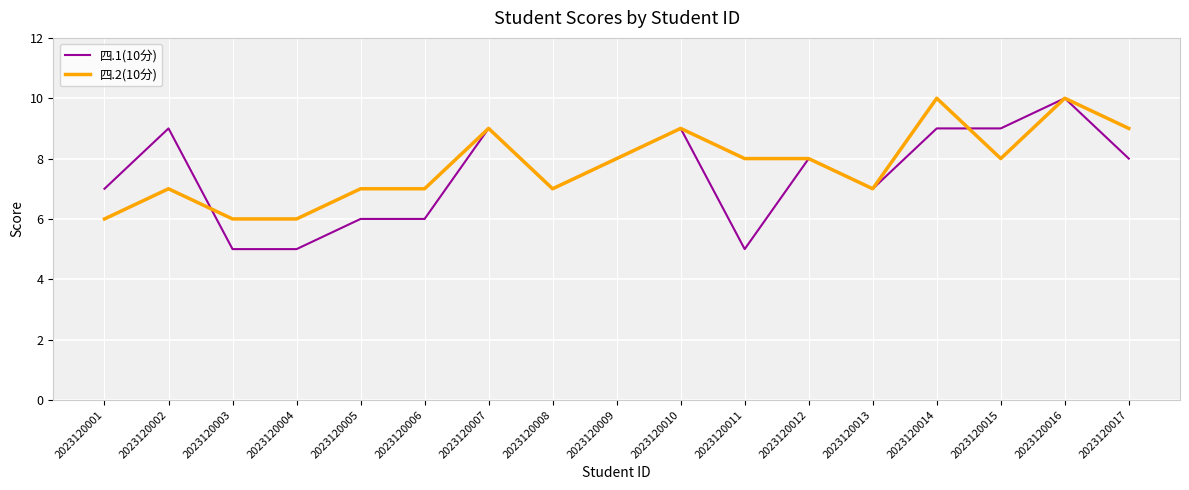

Reading left to right, transcribe all the data shown in this chart.

四.1(10分): 7	9	5	5	6	6	9	7	8	9	5	8	7	9	9	10	8
四.2(10分): 6	7	6	6	7	7	9	7	8	9	8	8	7	10	8	10	9